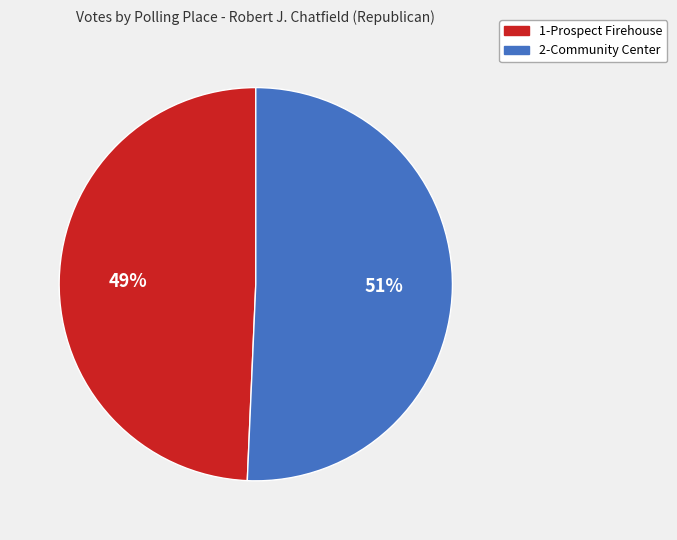

What is the smallest slice in the pie chart?

1-Prospect Firehouse